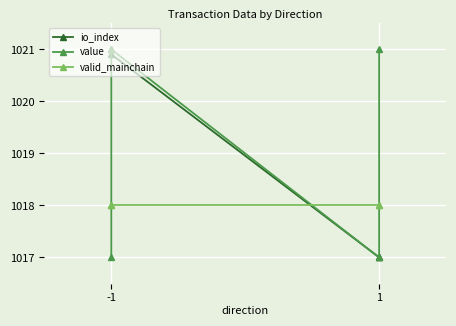

Reading right to left, what are all the values shown in this chart?

io_index: 1017.0	1017.0	1020.9	1021.0
value: 1021.0	1017.0	1021.0	1017.0
valid_mainchain: 1018.0	1018.0	1018.0	1018.0